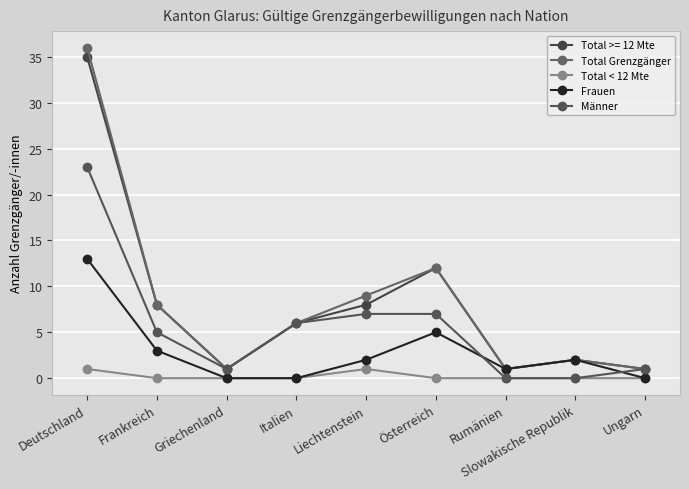

What is the difference between the Frauen values at Deutschland and Ungarn?

13